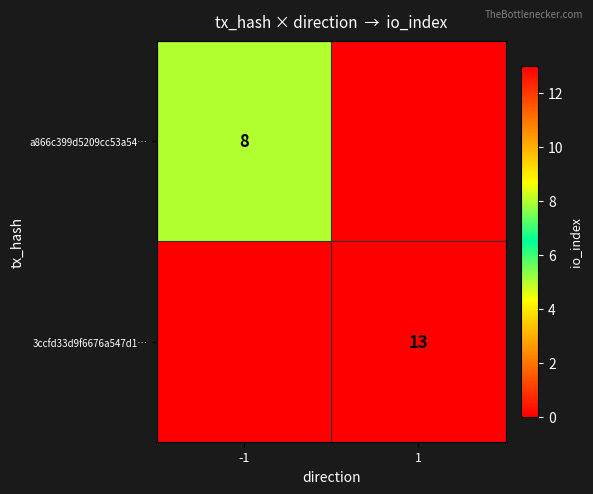

The a866c399d5209cc53a54… series shows 8 at -1. True or false?

True